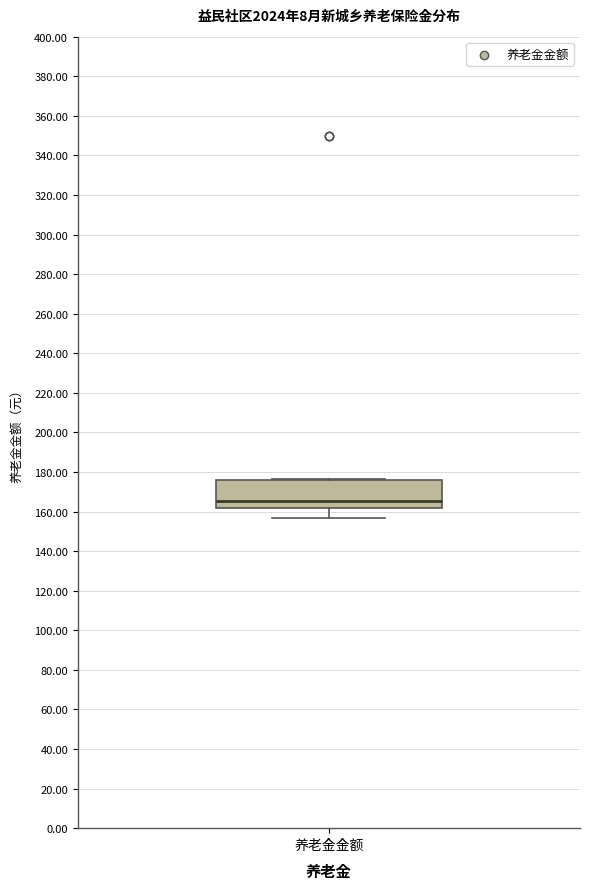

Transcribe this box plot: give where the median line is, the range the box spans, and where the two whiskers end, as read against the y-axis. The values are not printed on the chart, so give them approximately, as read against the axis.

median 166, box 162 to 176, whiskers 156 to 176